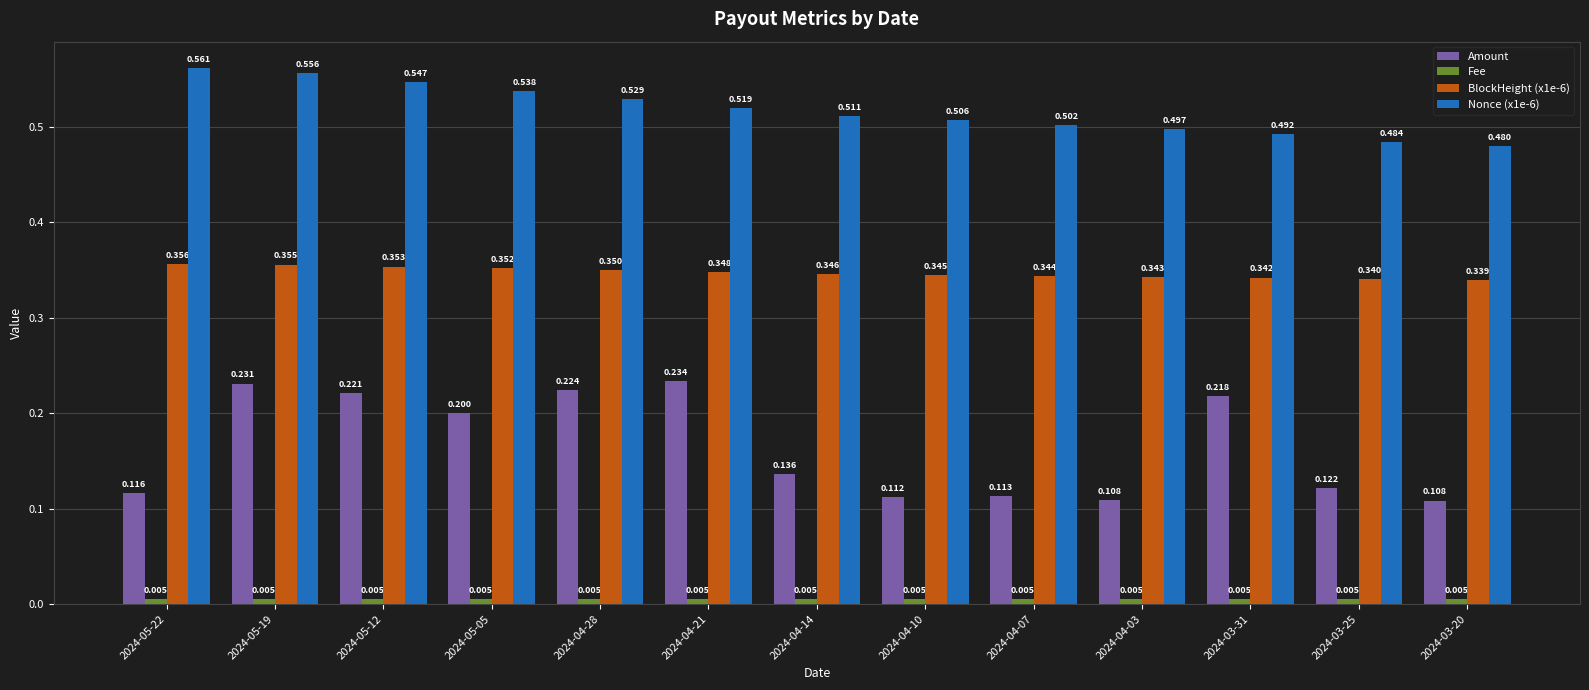

Which series has the widest spread of values?

Amount